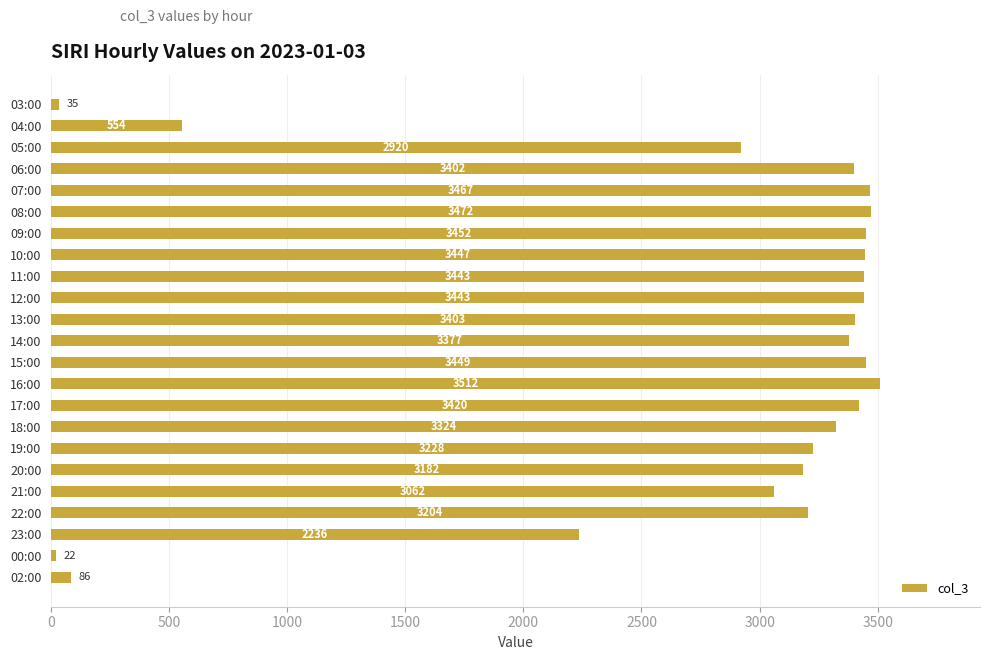

The value at 22:00 is 3204. True or false?

True